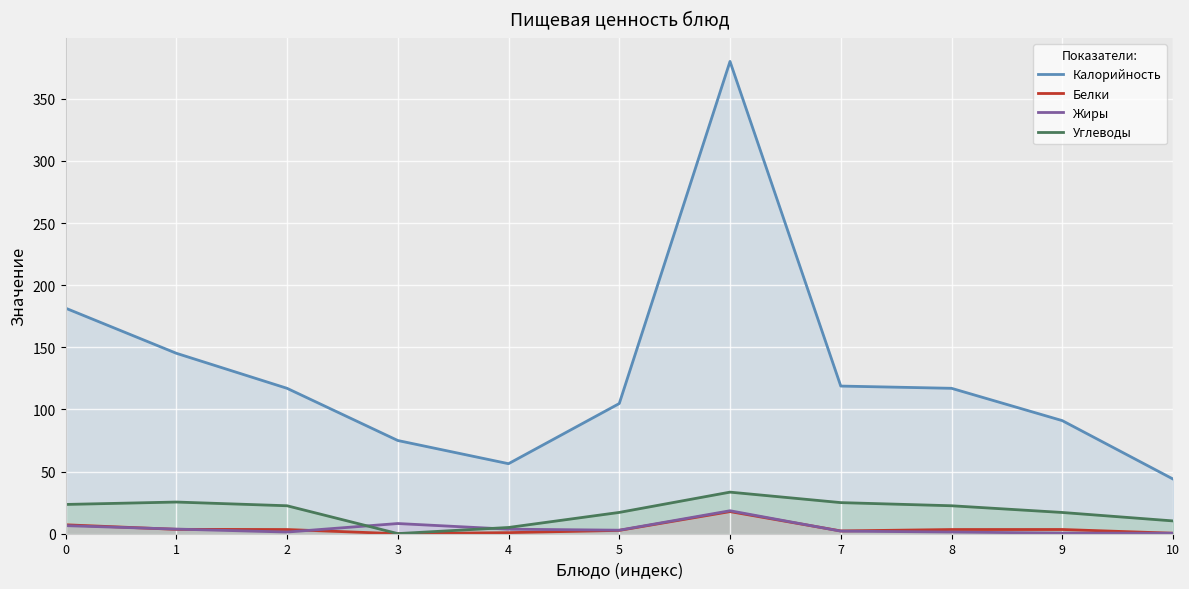

What is the difference between the maximum and minimum values in the Жиры series?

18.1